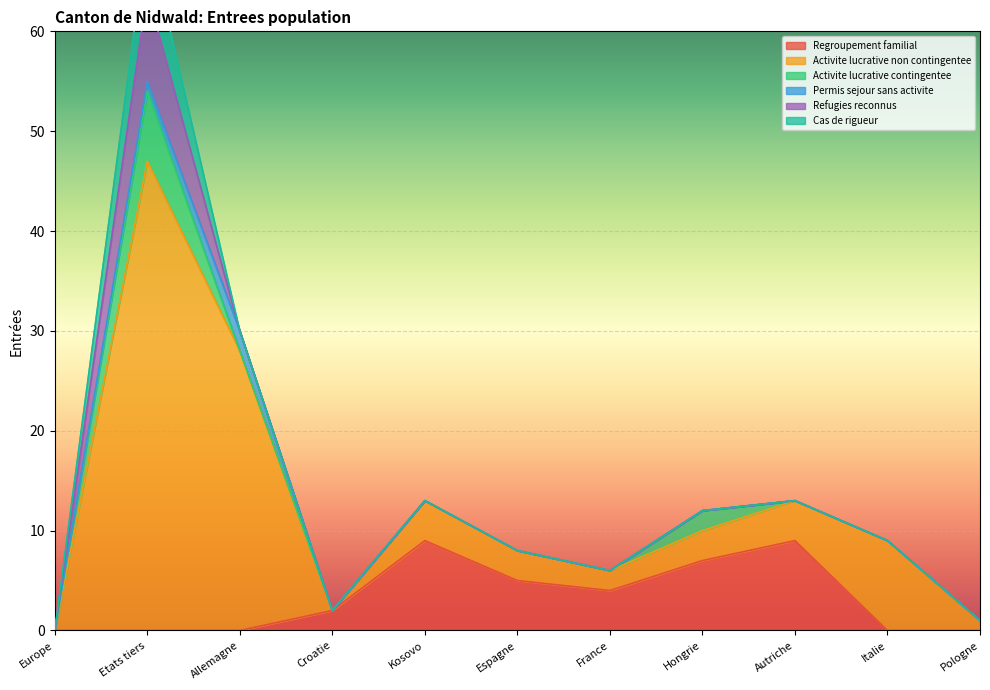

True or false: Regroupement familial has more than 2 interior local peaks.

False